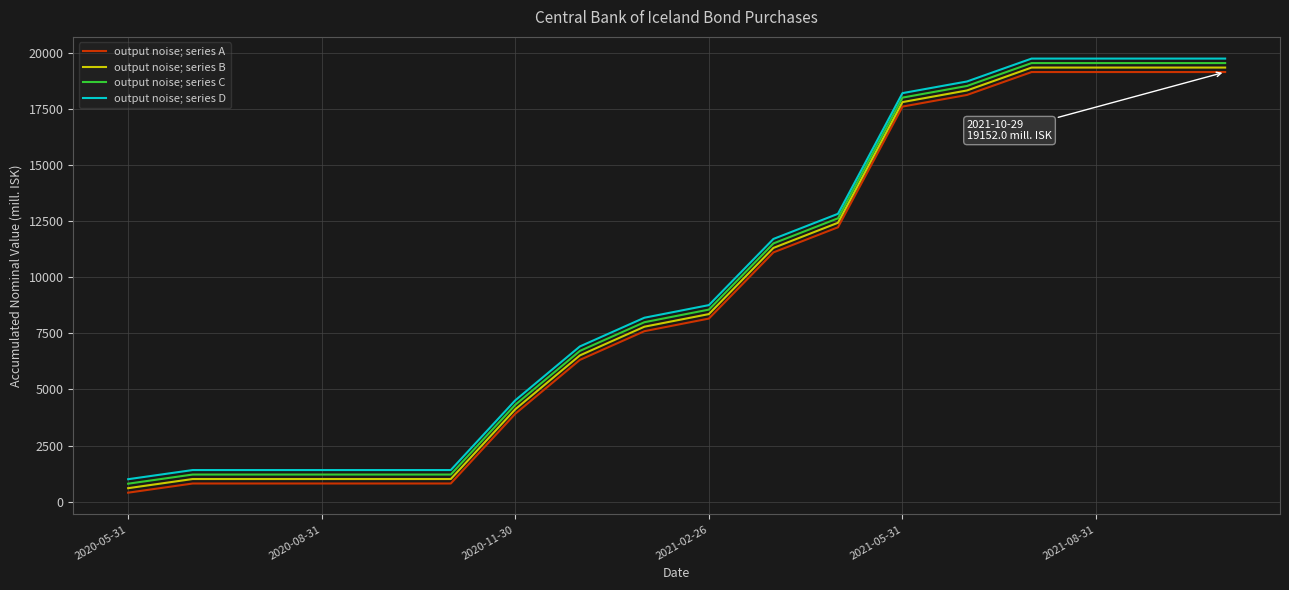

Is this an area chart (filled region under the line)?

No